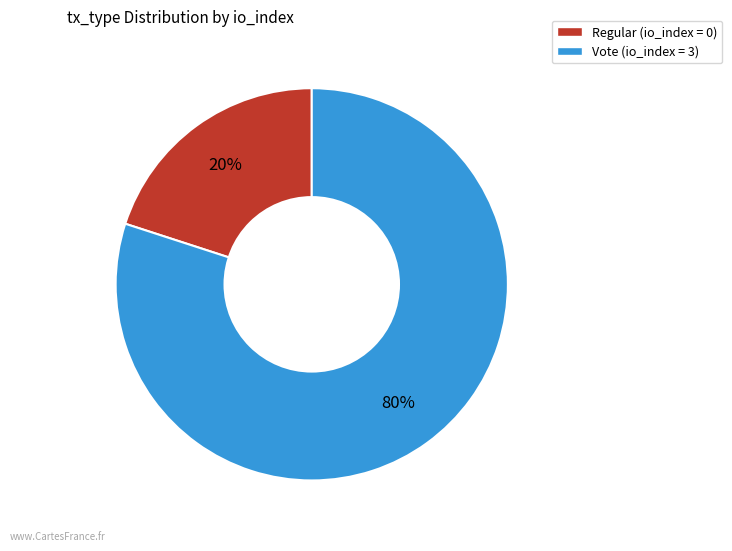

Combined, do Regular (io_index = 0) and Vote (io_index = 3) account for over 50%?

Yes